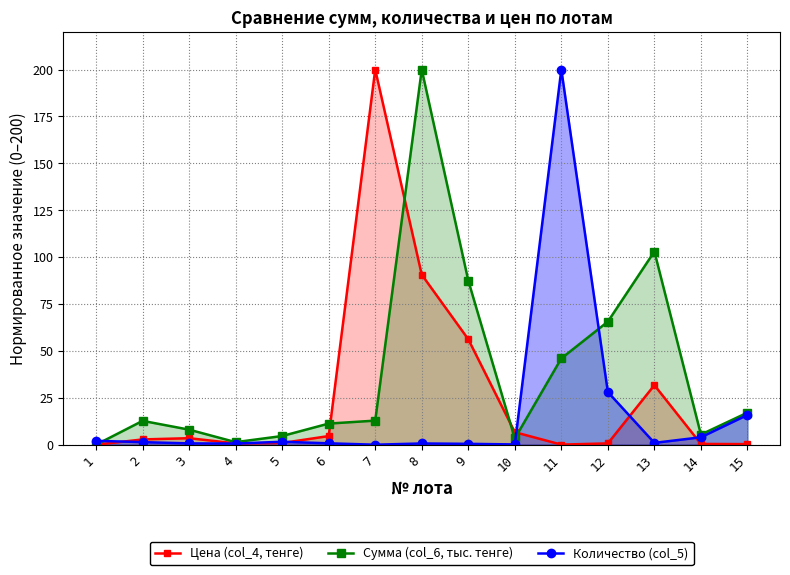

Which category has the lowest value across all series?

1